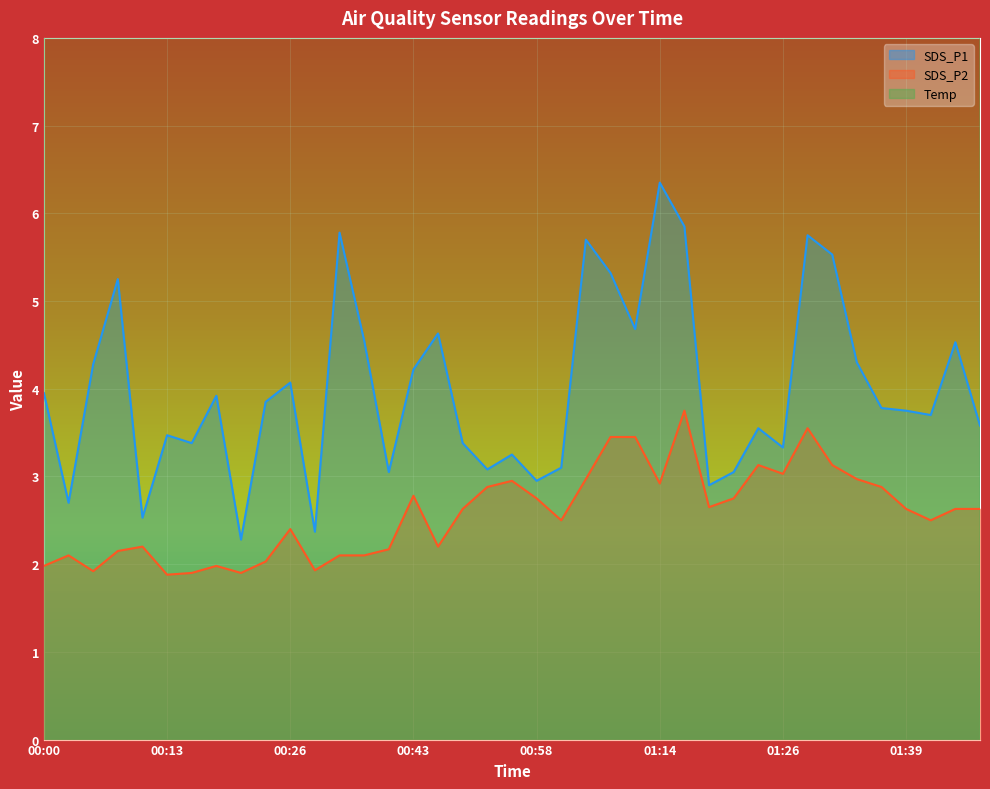

At 00:43, list the series in order from largest to smallest.

Temp, SDS_P1, SDS_P2